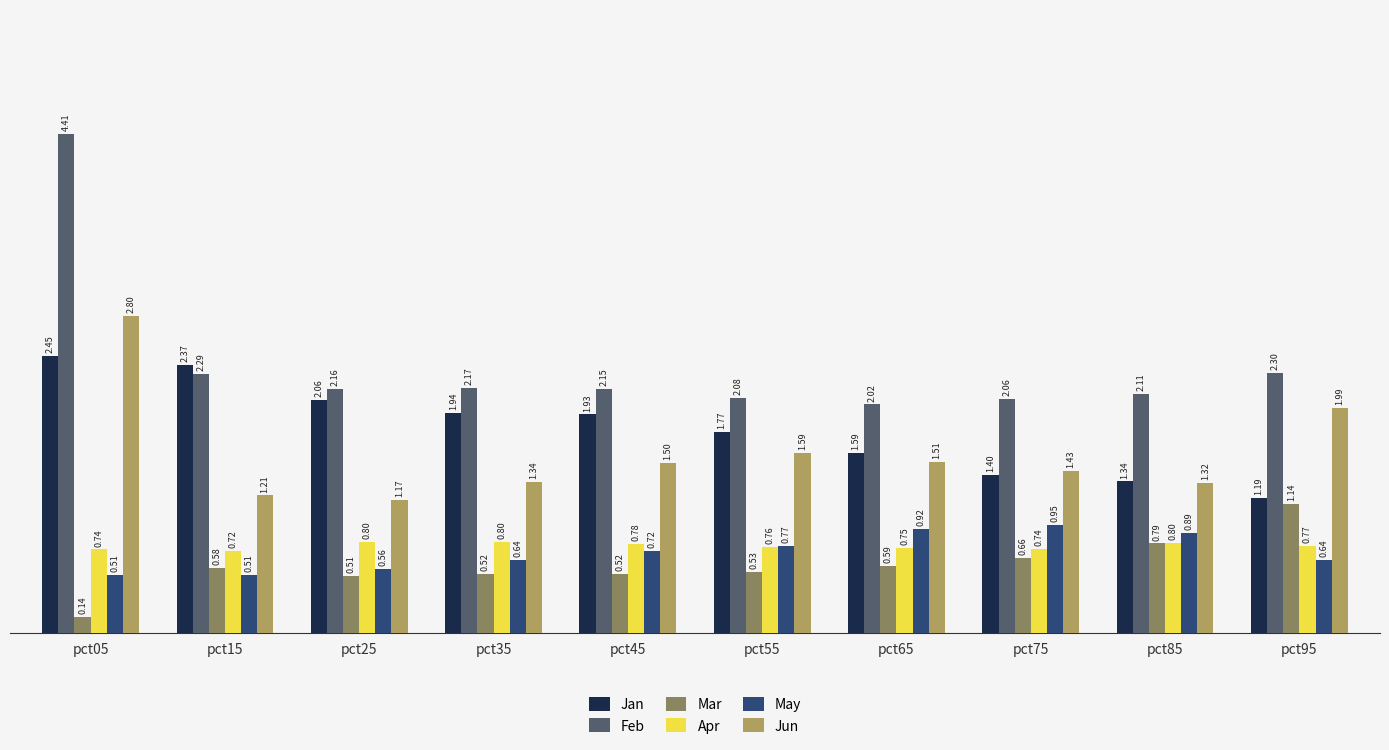

List the series in order of their peak value, lowest first.

Apr, May, Mar, Jan, Jun, Feb